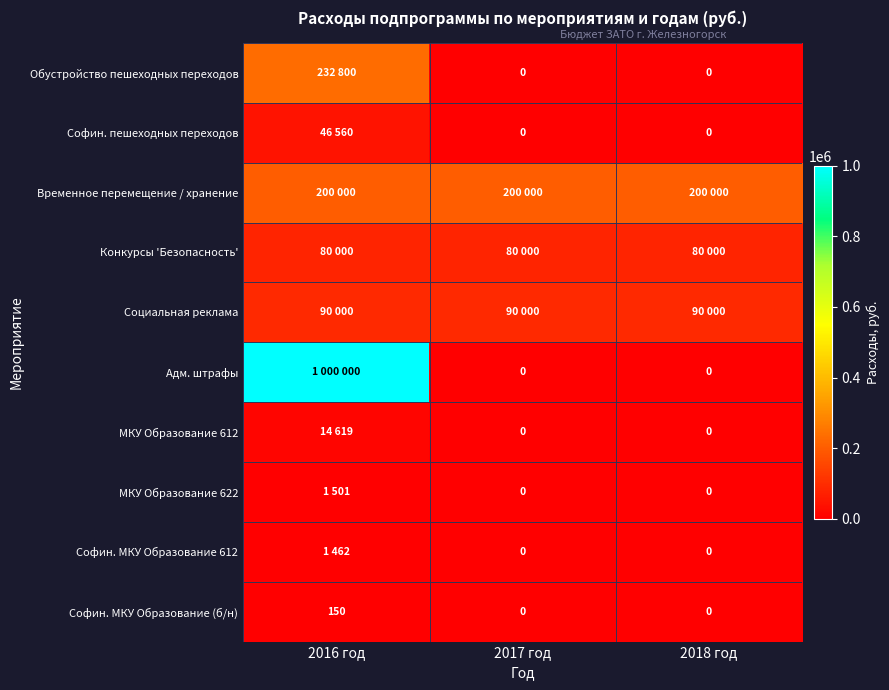

The value of Софин. МКУ Образование (б/н) at 2017 год is 68. True or false?

False